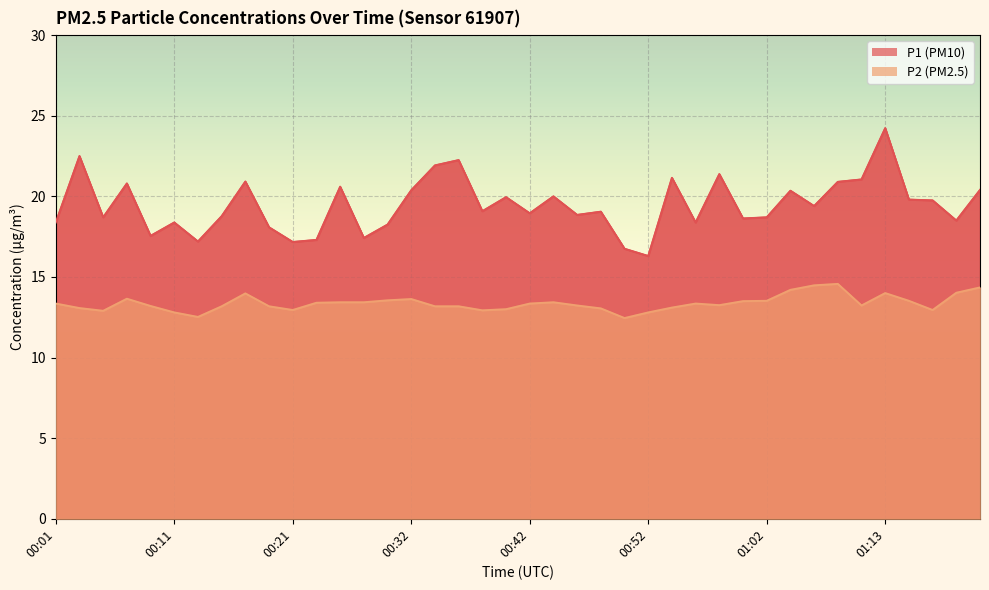

At how many categories does at least one series exceed 19?

21